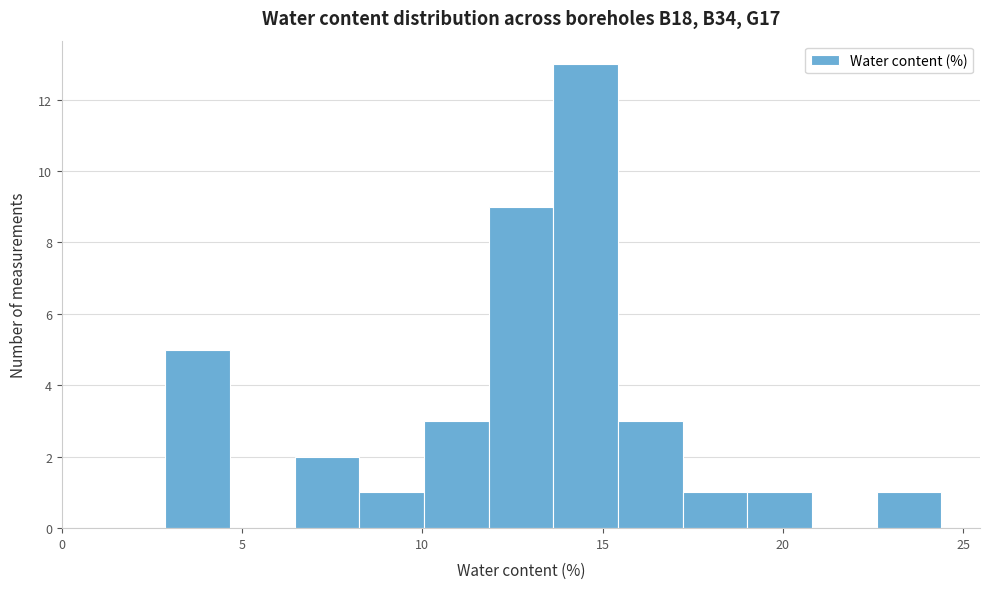

Read against the x-axis, roughly where is the centre of the tallest bar?

14.5